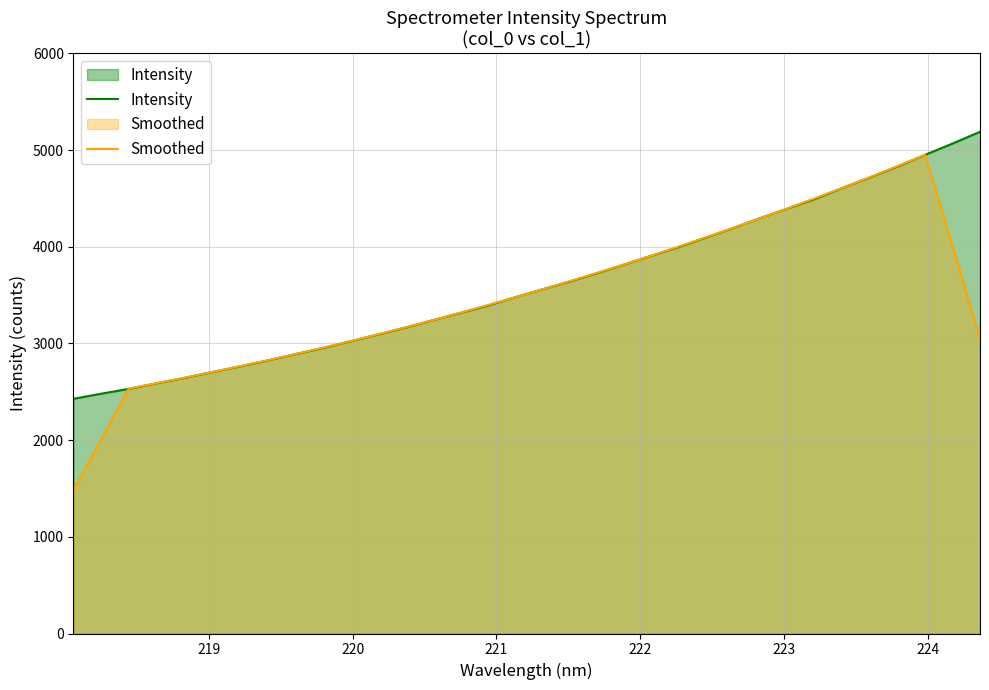

How many values in the Smoothed series exceed 3471?

17